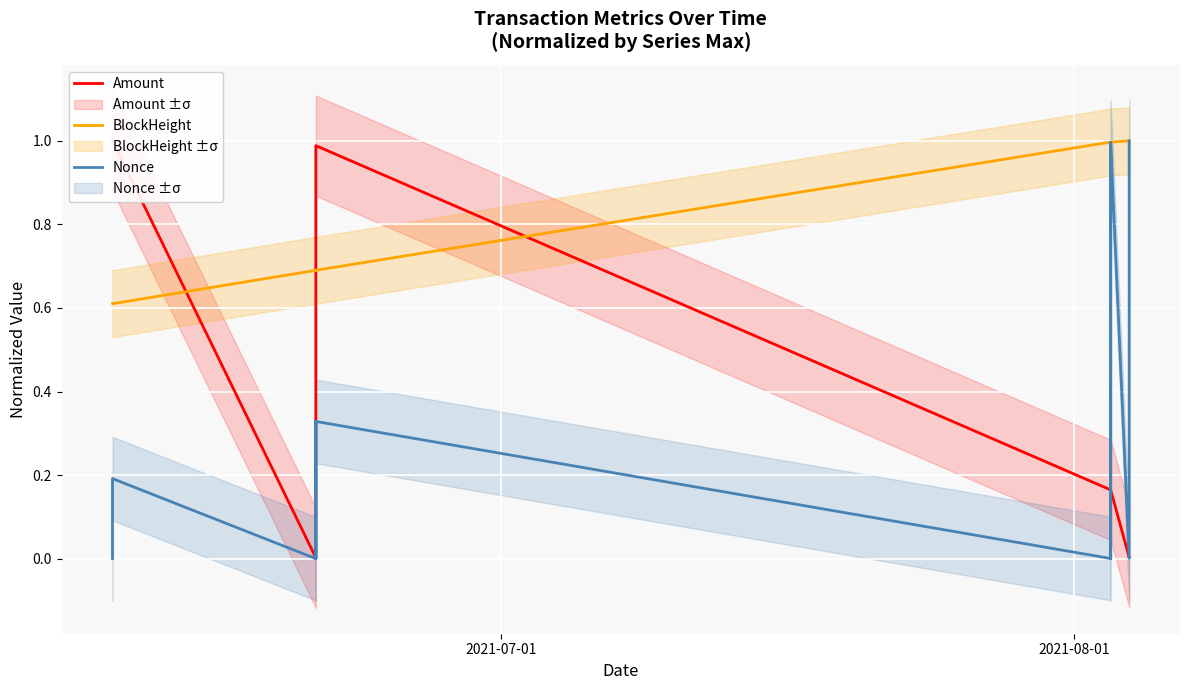

Reading left to right, what are all the values shown in this chart?

Amount: 1.0	1.0	0.0	0.0	1.0	1.0	0.2	0.2	0.2	0.2	0.2	0.2	0.0	0.0
BlockHeight: 0.6	0.6	0.7	0.7	0.7	0.7	1.0	1.0	1.0	1.0	1.0	1.0	1.0	1.0
Nonce: 0.0	0.2	0.0	0.3	0.0	0.3	0.0	0.0	1.0	1.0	0.0	1.0	0.0	1.0